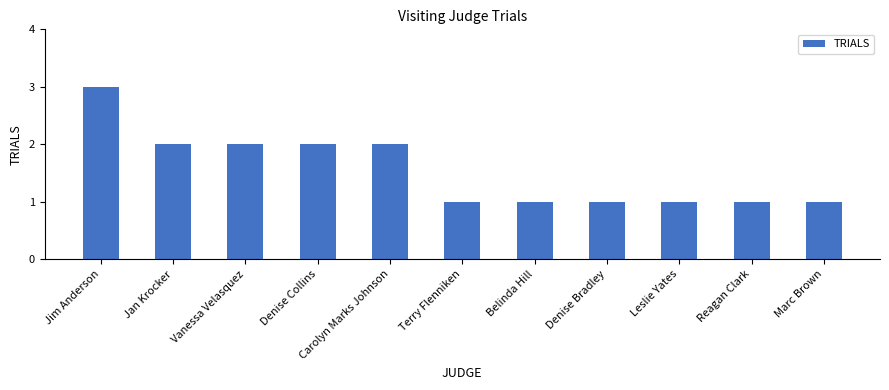

Count the values in the range 1 to 2.

10